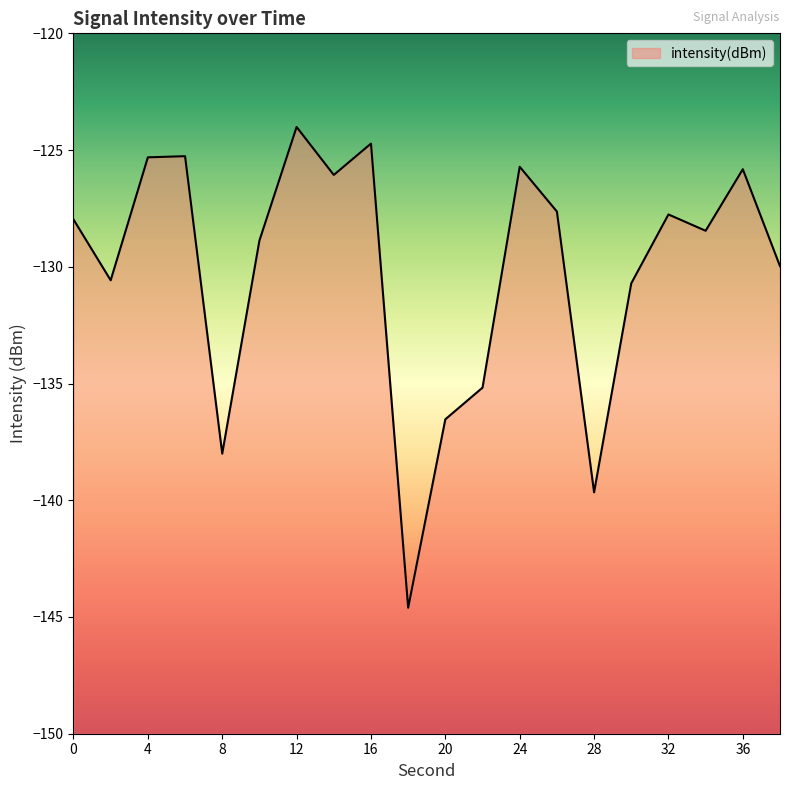

Reading left to right, what are all the values shown in this chart?

0=-128.0	2=-130.6	4=-125.3	6=-125.3	8=-138.0	10=-128.9	12=-124.0	14=-126.1	16=-124.7	18=-144.6	20=-136.5	22=-135.2	24=-125.7	26=-127.6	28=-139.7	30=-130.7	32=-127.8	34=-128.5	36=-125.8	38=-130.0